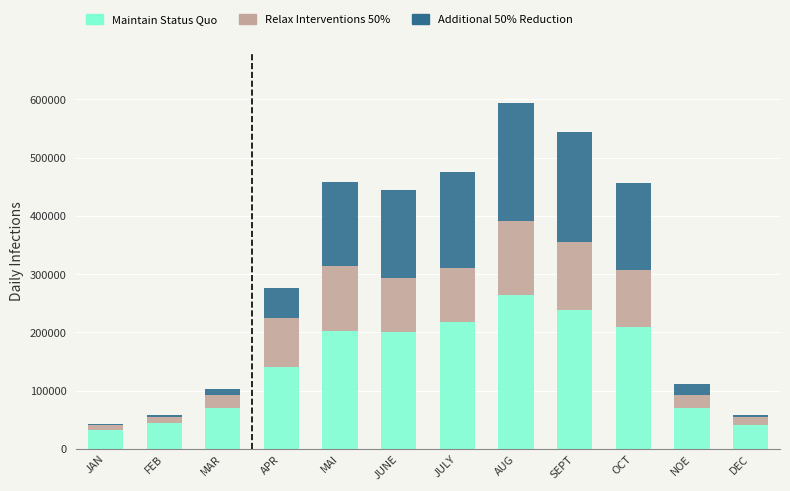

How many data points does each series have?

12